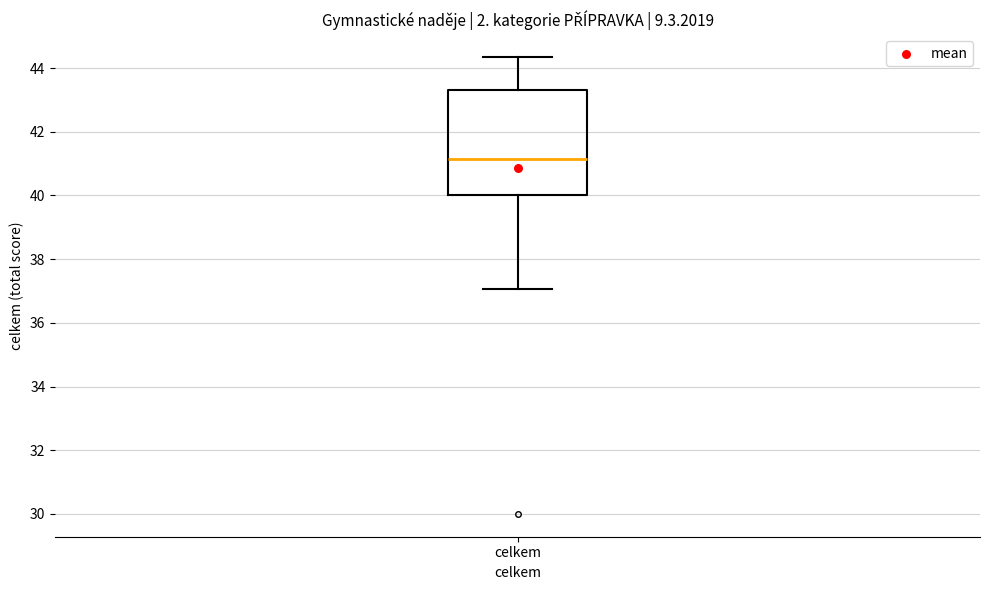

Where is the lower edge of the box for celkem on the y-axis? The values are not printed on the chart, so give them approximately, as read against the axis.

40.0